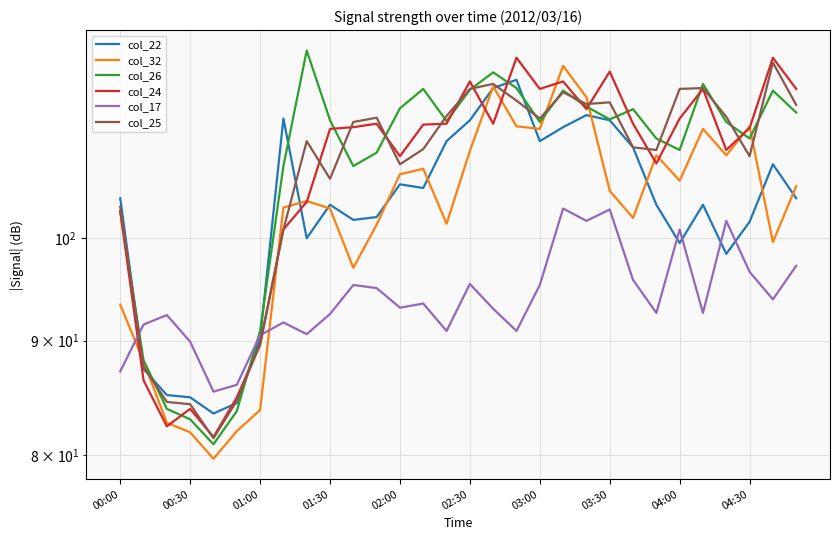

Which series has the largest total across all categories?

col_26